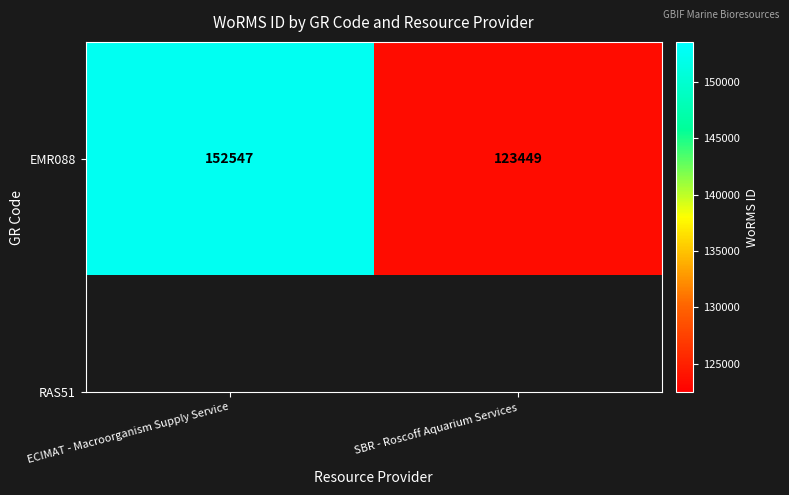

What is the greatest value displayed?

152547